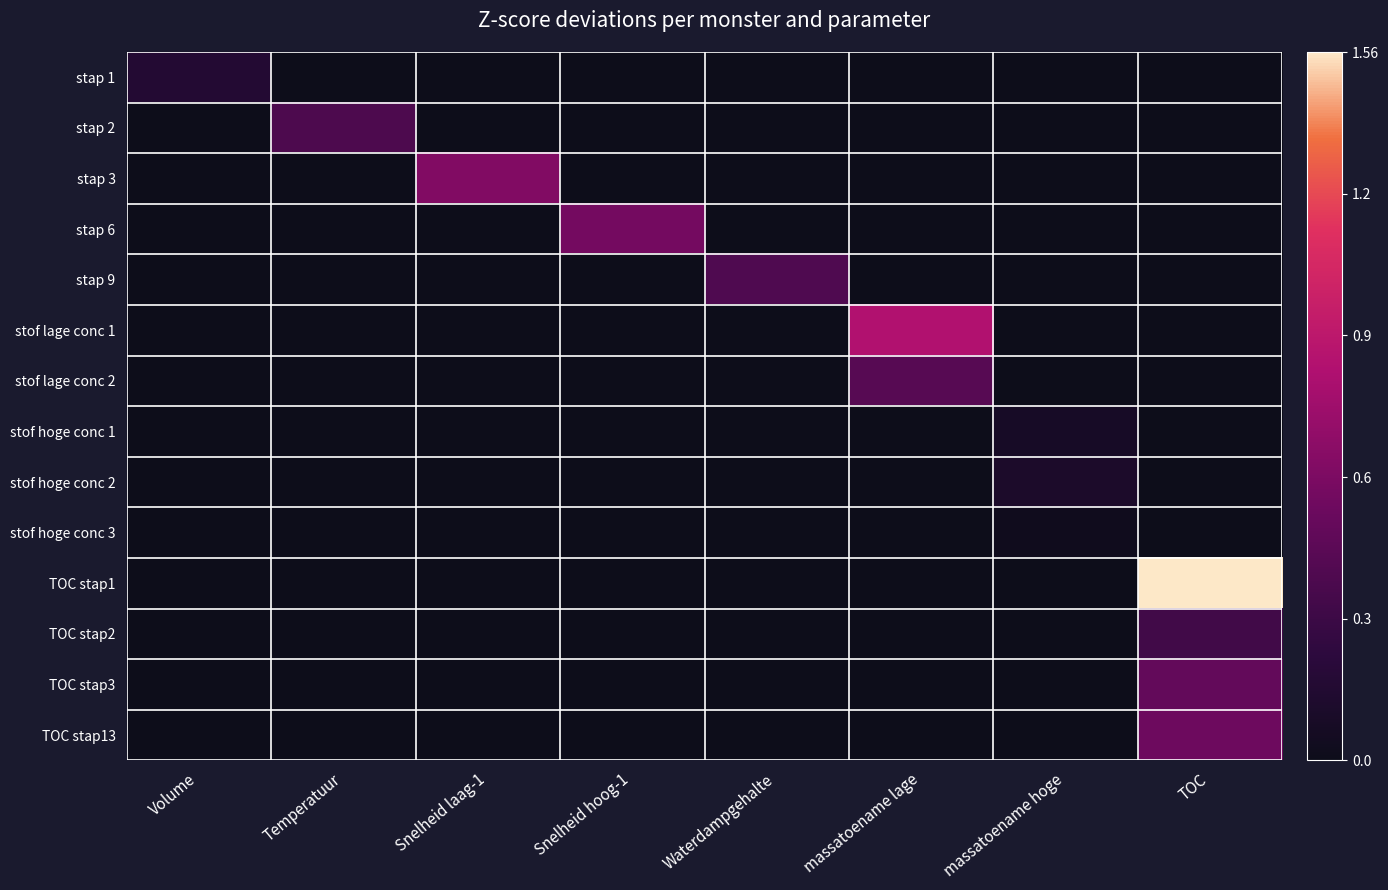

Reading left to right, extract all data points from this chart.

stap 1: Volume=0.1	Temperatuur=0.0	Snelheid laag-1=0.0	Snelheid hoog-1=0.0	Waterdampgehalte=0.0	massatoename lage=0.0	massatoename hoge=0.0	TOC=0.0
stap 2: Volume=0.0	Temperatuur=0.3	Snelheid laag-1=0.0	Snelheid hoog-1=0.0	Waterdampgehalte=0.0	massatoename lage=0.0	massatoename hoge=0.0	TOC=0.0
stap 3: Volume=0.0	Temperatuur=0.0	Snelheid laag-1=0.4	Snelheid hoog-1=0.0	Waterdampgehalte=0.0	massatoename lage=0.0	massatoename hoge=0.0	TOC=0.0
stap 6: Volume=0.0	Temperatuur=0.0	Snelheid laag-1=0.0	Snelheid hoog-1=0.4	Waterdampgehalte=0.0	massatoename lage=0.0	massatoename hoge=0.0	TOC=0.0
stap 9: Volume=0.0	Temperatuur=0.0	Snelheid laag-1=0.0	Snelheid hoog-1=0.0	Waterdampgehalte=0.3	massatoename lage=0.0	massatoename hoge=0.0	TOC=0.0
stof lage conc 1: Volume=0.0	Temperatuur=0.0	Snelheid laag-1=0.0	Snelheid hoog-1=0.0	Waterdampgehalte=0.0	massatoename lage=0.6	massatoename hoge=0.0	TOC=0.0
stof lage conc 2: Volume=0.0	Temperatuur=0.0	Snelheid laag-1=0.0	Snelheid hoog-1=0.0	Waterdampgehalte=0.0	massatoename lage=0.3	massatoename hoge=0.0	TOC=0.0
stof hoge conc 1: Volume=0.0	Temperatuur=0.0	Snelheid laag-1=0.0	Snelheid hoog-1=0.0	Waterdampgehalte=0.0	massatoename lage=0.0	massatoename hoge=0.1	TOC=0.0
stof hoge conc 2: Volume=0.0	Temperatuur=0.0	Snelheid laag-1=0.0	Snelheid hoog-1=0.0	Waterdampgehalte=0.0	massatoename lage=0.0	massatoename hoge=0.1	TOC=0.0
stof hoge conc 3: Volume=0.0	Temperatuur=0.0	Snelheid laag-1=0.0	Snelheid hoog-1=0.0	Waterdampgehalte=0.0	massatoename lage=0.0	massatoename hoge=0.0	TOC=0.0
TOC stap1: Volume=0.0	Temperatuur=0.0	Snelheid laag-1=0.0	Snelheid hoog-1=0.0	Waterdampgehalte=0.0	massatoename lage=0.0	massatoename hoge=0.0	TOC=1.0
TOC stap2: Volume=0.0	Temperatuur=0.0	Snelheid laag-1=0.0	Snelheid hoog-1=0.0	Waterdampgehalte=0.0	massatoename lage=0.0	massatoename hoge=0.0	TOC=0.2
TOC stap3: Volume=0.0	Temperatuur=0.0	Snelheid laag-1=0.0	Snelheid hoog-1=0.0	Waterdampgehalte=0.0	massatoename lage=0.0	massatoename hoge=0.0	TOC=0.3
TOC stap13: Volume=0.0	Temperatuur=0.0	Snelheid laag-1=0.0	Snelheid hoog-1=0.0	Waterdampgehalte=0.0	massatoename lage=0.0	massatoename hoge=0.0	TOC=0.4